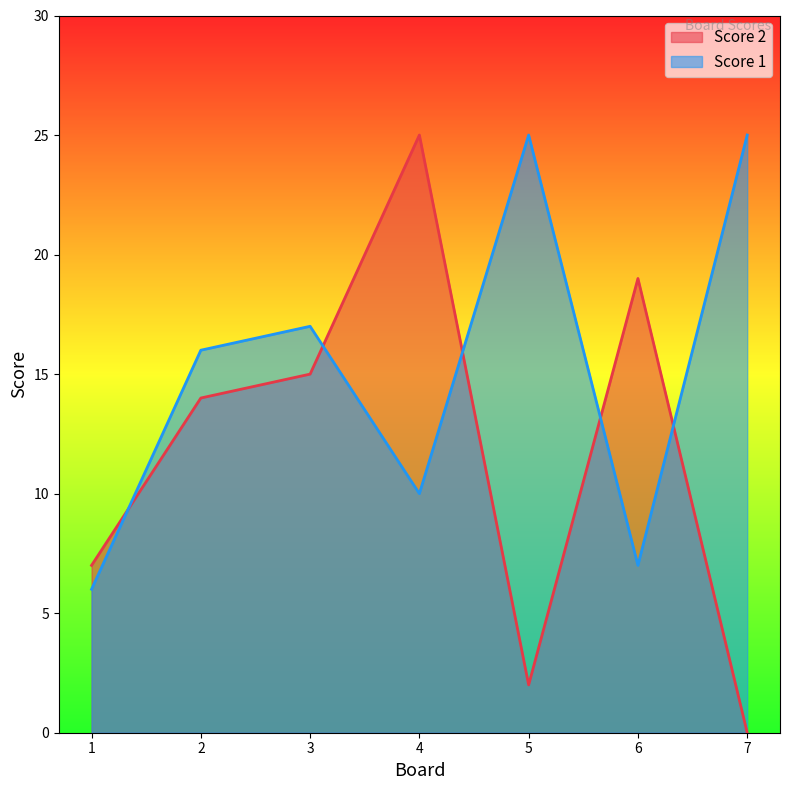

Reading right to left, what are all the values shown in this chart?

Score 2: 0	19	2	25	15	14	7
Score 1: 25	7	25	10	17	16	6